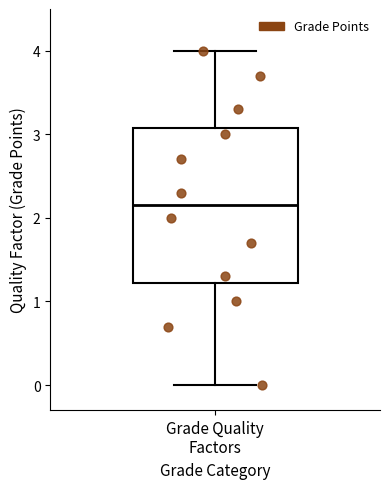

Read this box plot against the y-axis: the position of the median line, the range covered by the box, and the ends of both whiskers. The values are not printed on the chart, so give them approximately, as read against the axis.

median 2.2, box 1.2 to 3.1, whiskers 0.0 to 4.0